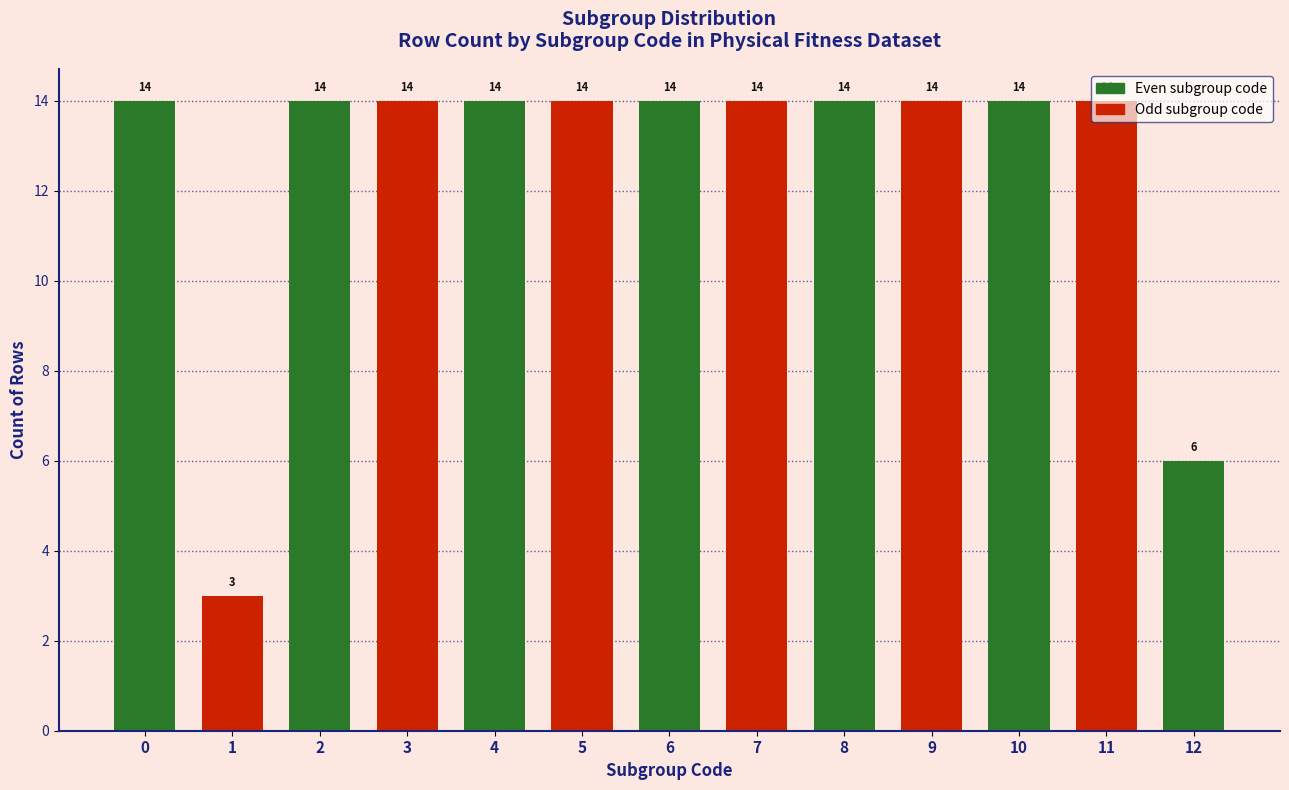

What is the difference between the maximum and second lowest values?

8